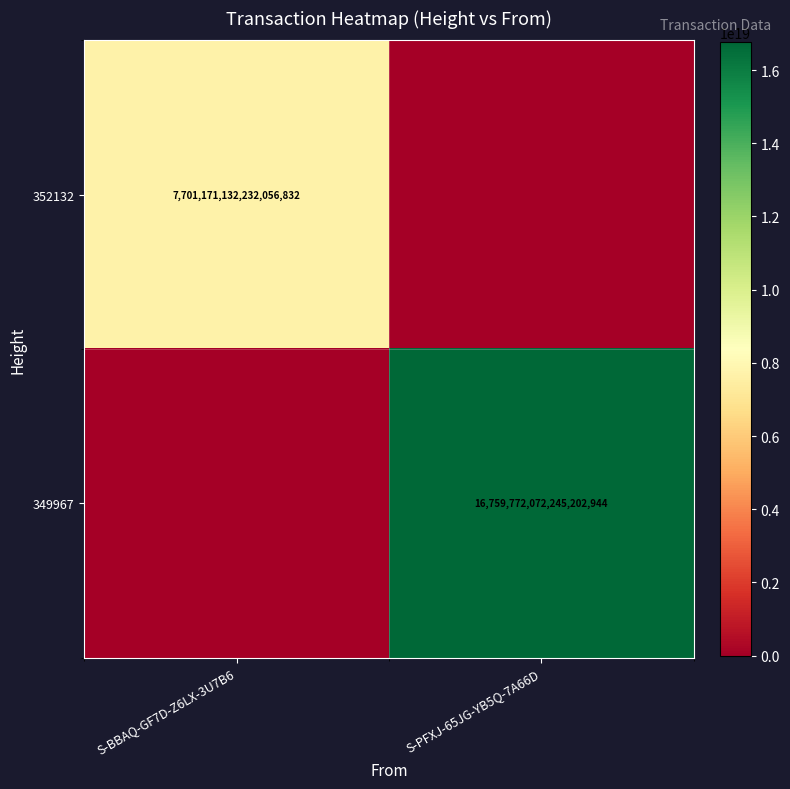

The 349967 series shows 26649795813139197952 at S-PFXJ-65JG-YB5Q-7A66D. True or false?

False